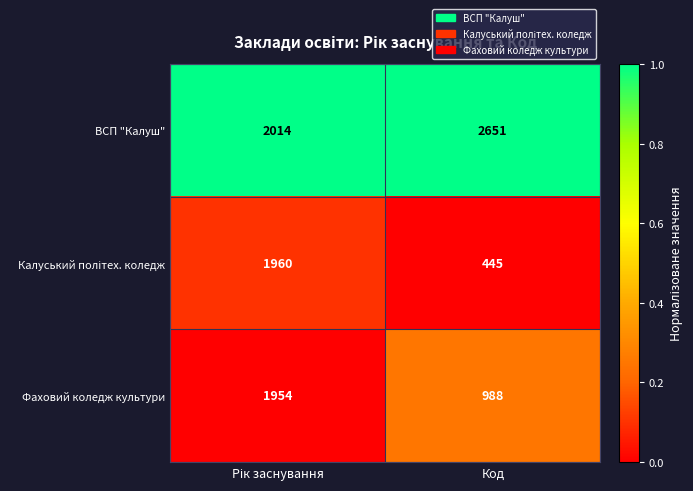

What is the lowest value of the Фаховий коледж культури series?

988